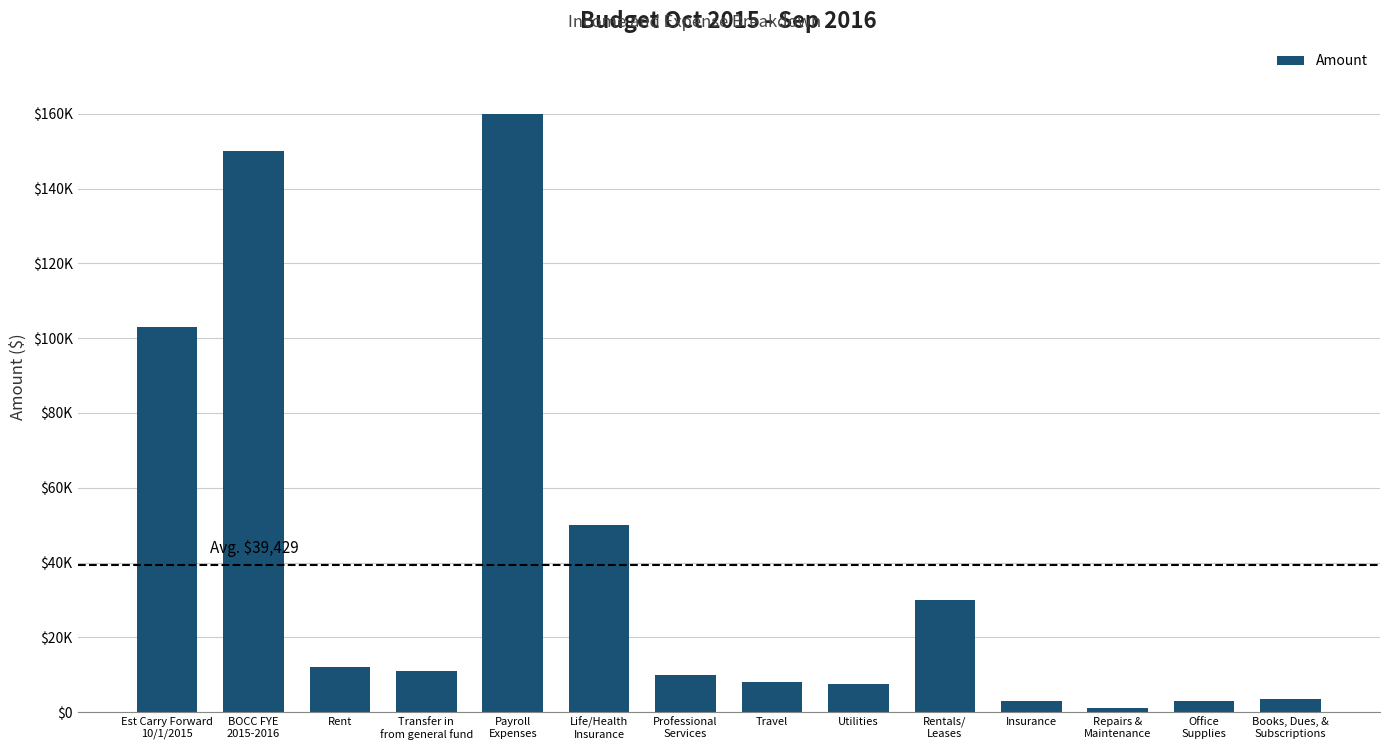

What is the difference between the maximum and minimum values?

159000